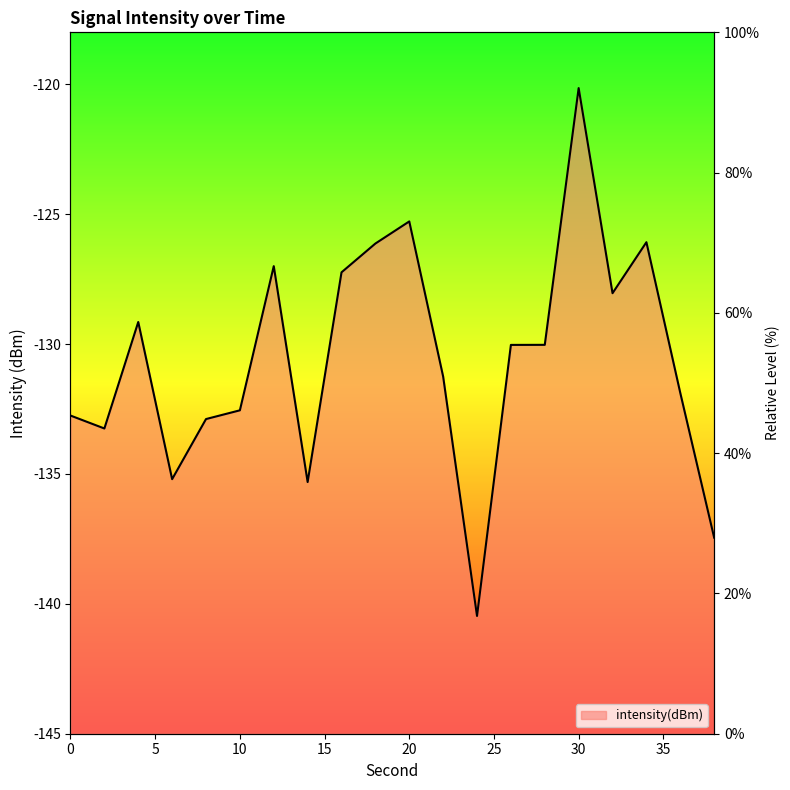

At which category does the data reach its first local peak?

4